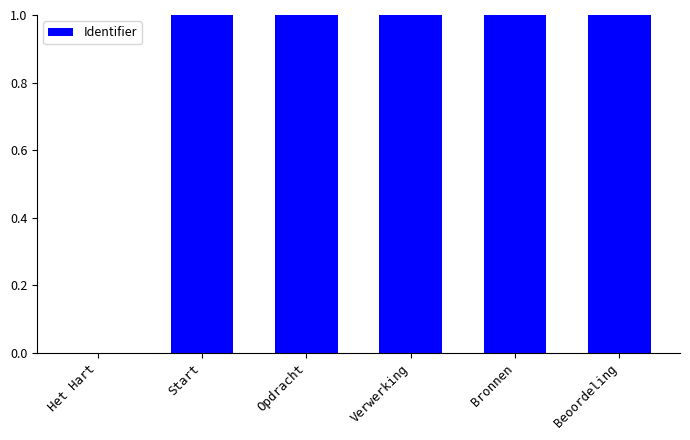

What is the average value?

0.8